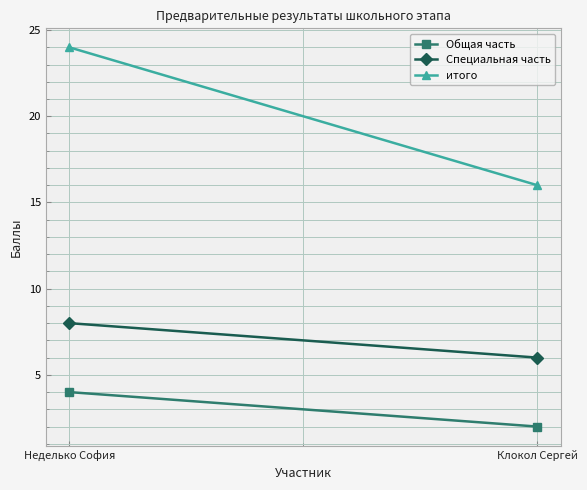

List the series in order of their overall mean, highest first.

итого, Специальная часть, Общая часть